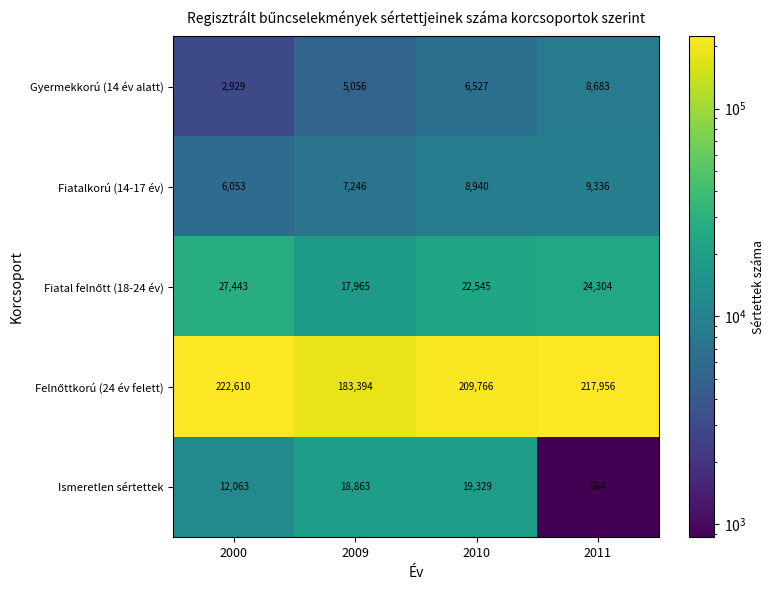

List the labels in order of Fiatalkorú (14-17 év) value, largest first.

2011, 2010, 2009, 2000